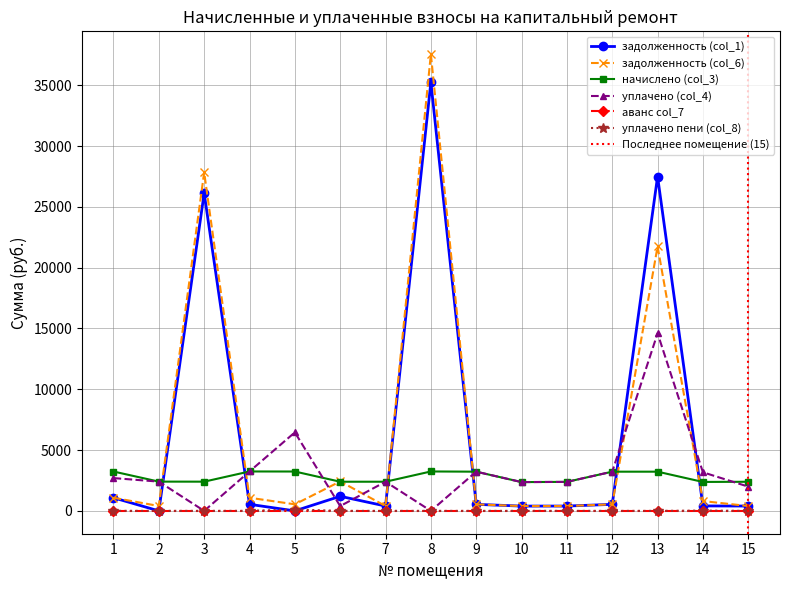

Is the value of задолженность (col_1) at 5 greater than the value of уплачено пени (col_8) at 11?

No